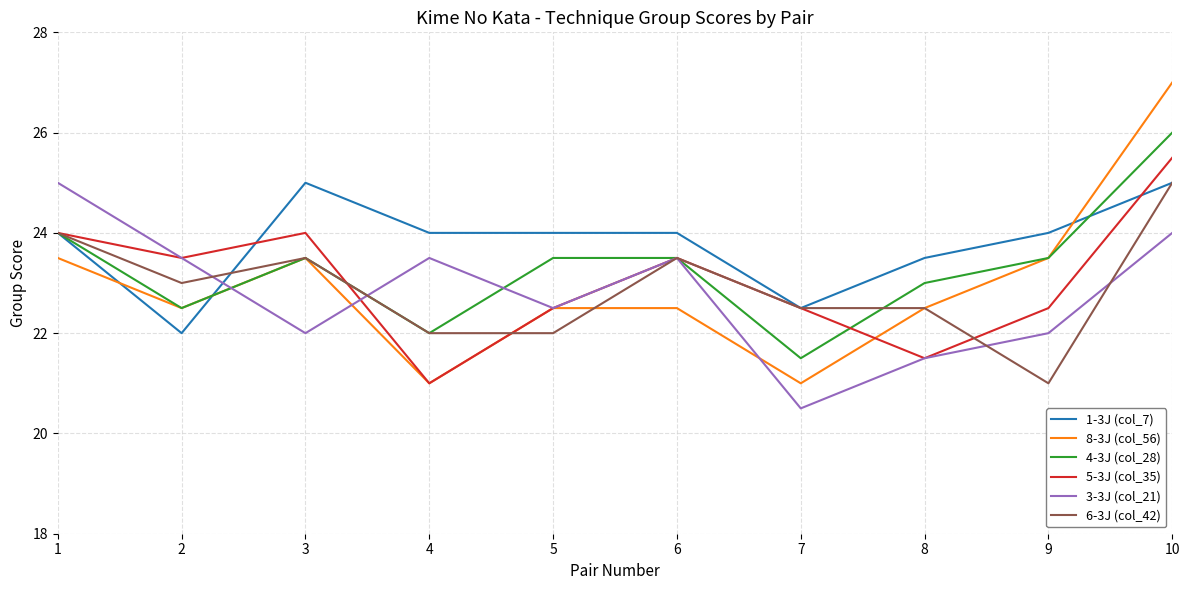

Where is the first local minimum for 3-3J (col_21)?

3